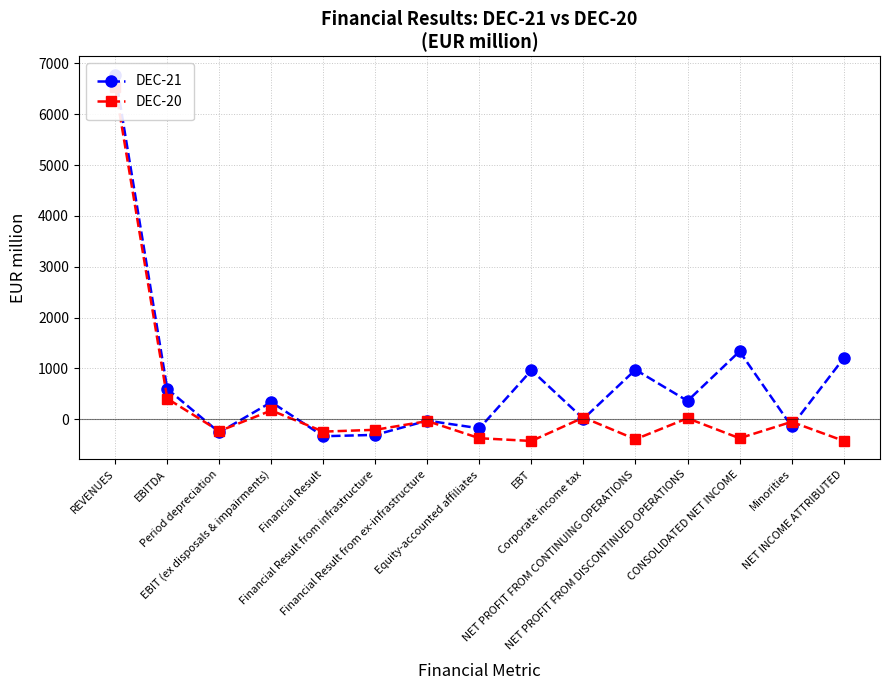

How many negative values does the DEC-20 series have?

10